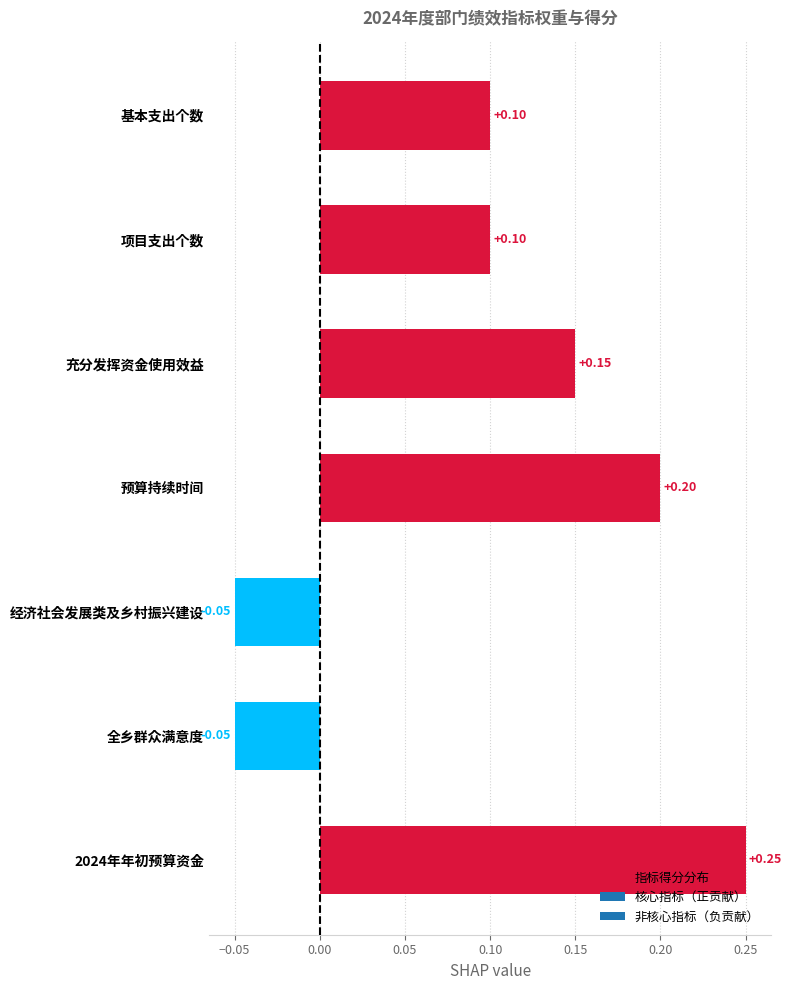

How many data points are above 0?

5